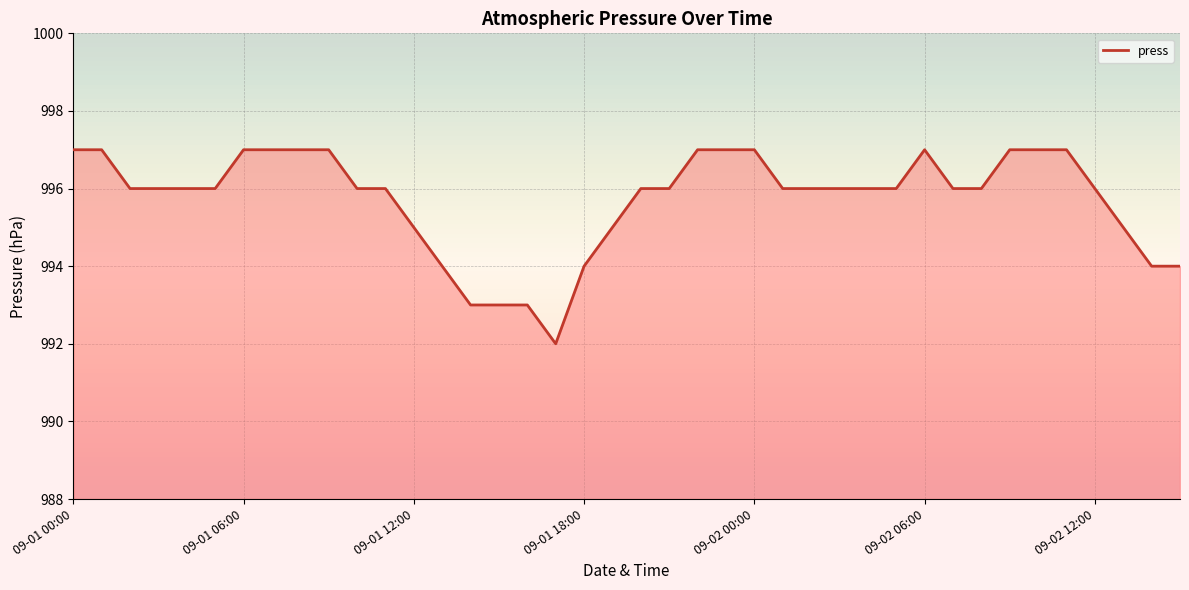

What is the difference between the second highest and minimum values?

5